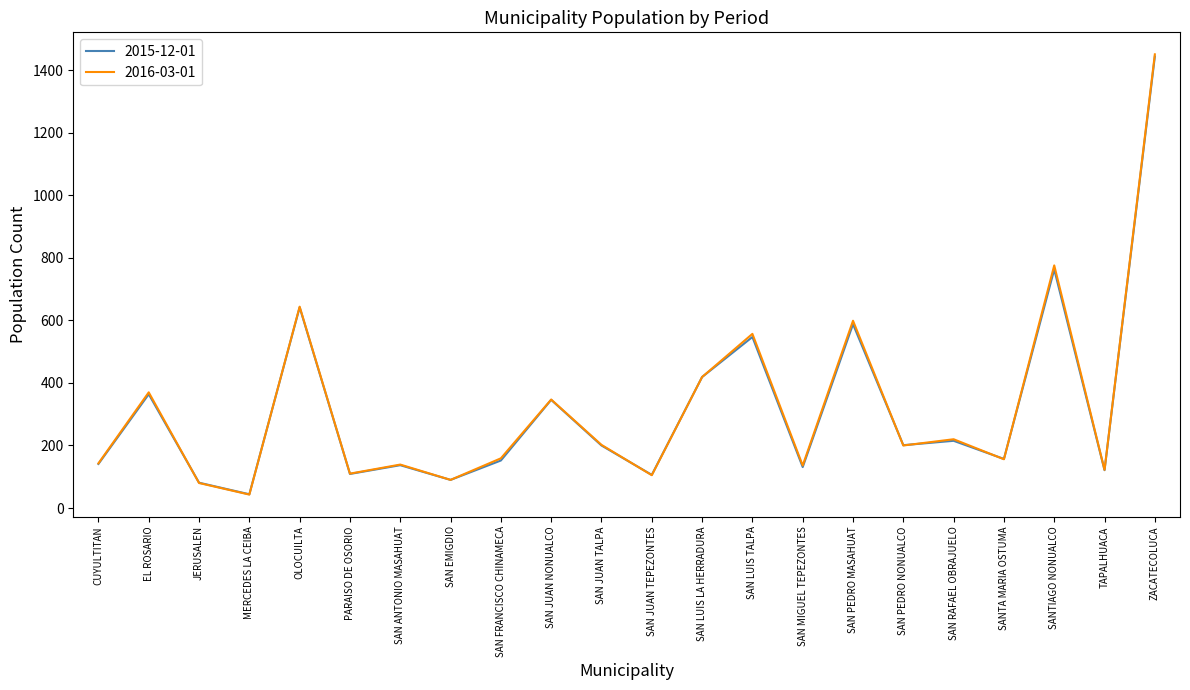

At which label is 2016-03-01 closest to 747?

SANTIAGO NONUALCO